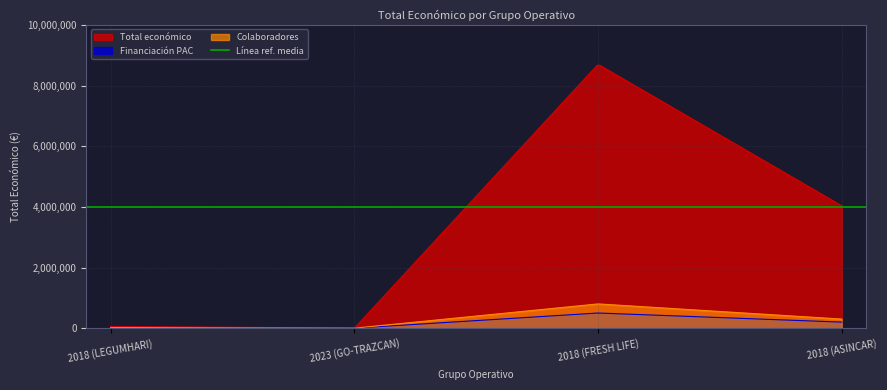

List the labels in order of value, largest first.

2018 (FRESH LIFE), 2018 (ASINCAR), 2018 (LEGUMHARI), 2023 (GO-TRAZCAN)